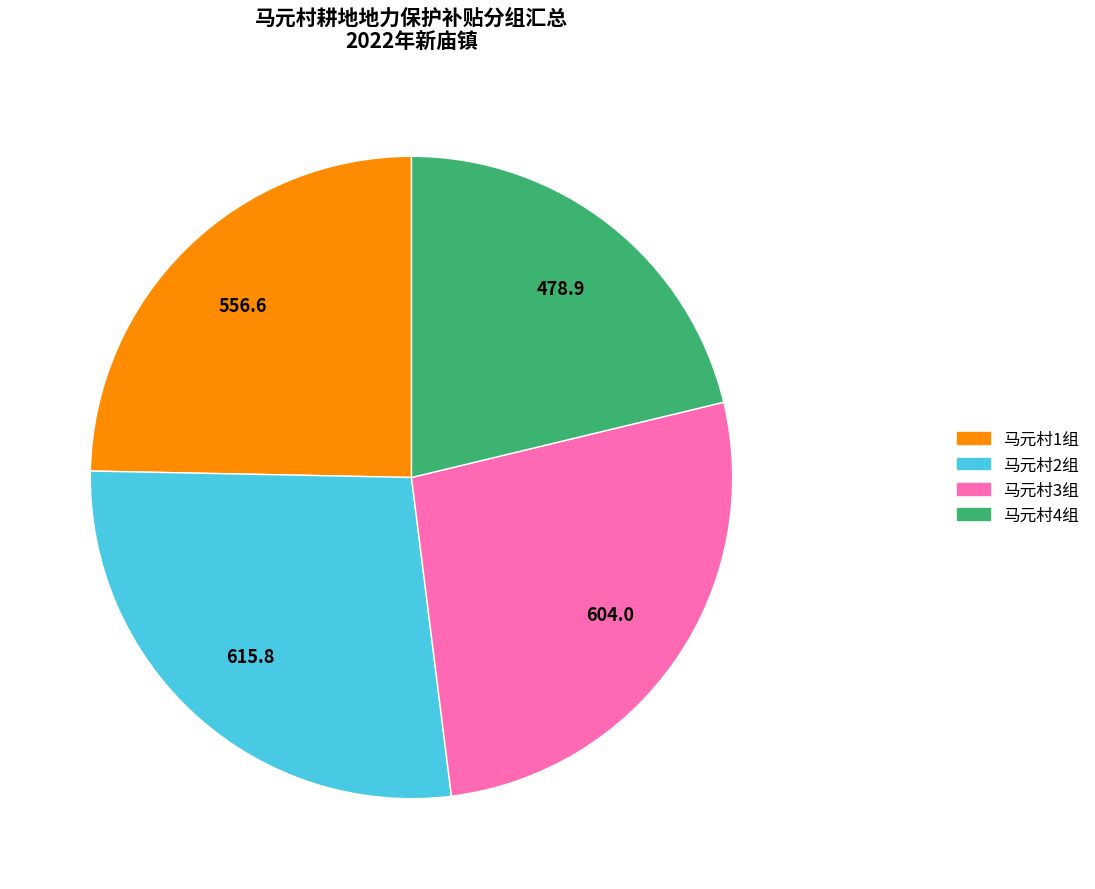

Is there a majority slice in this chart?

No